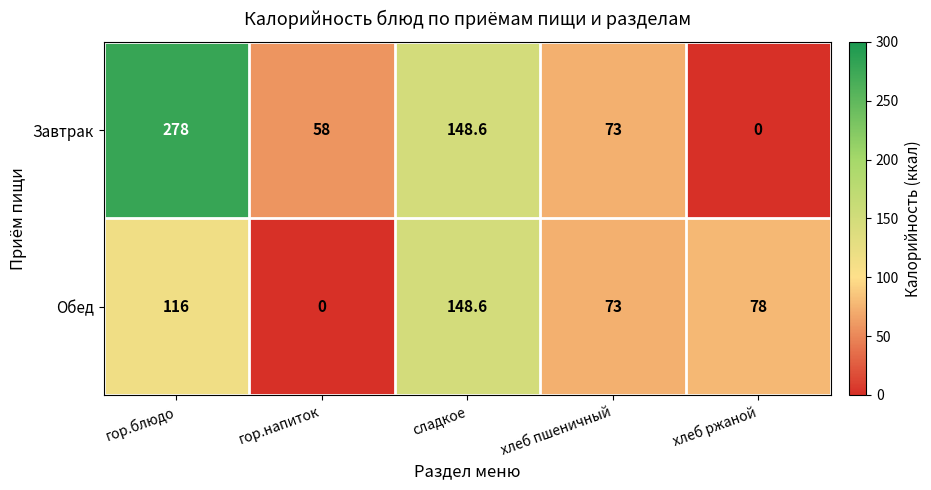

What is the approximate value of Завтрак at гор.блюдо?

278.0